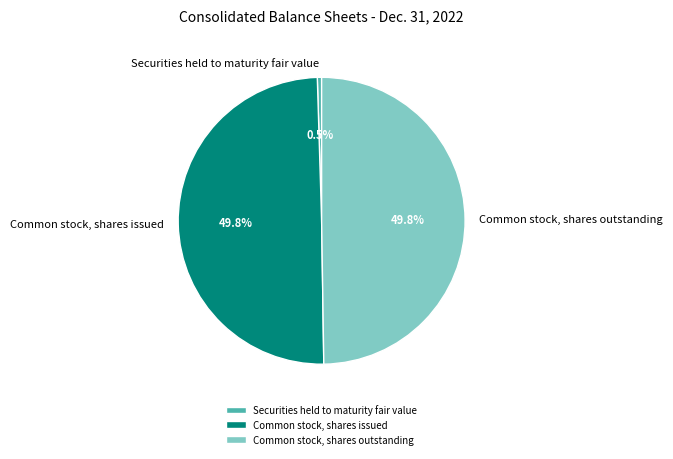

How much of the chart is everything except Common stock, shares outstanding?

50.2%